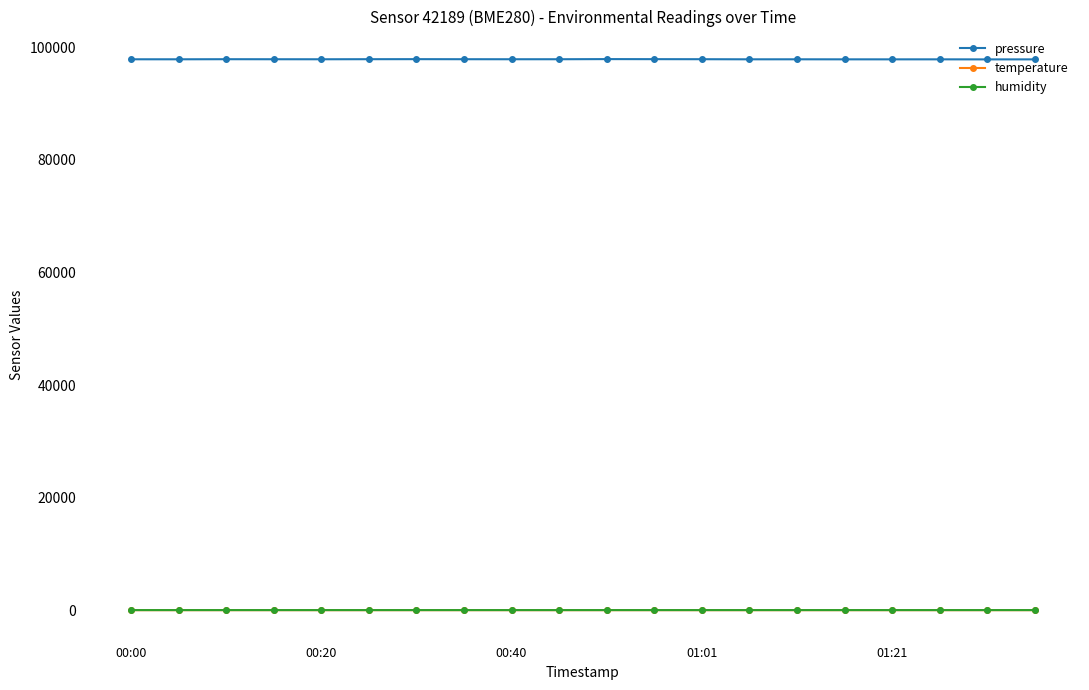

Is this an area chart (filled region under the line)?

No